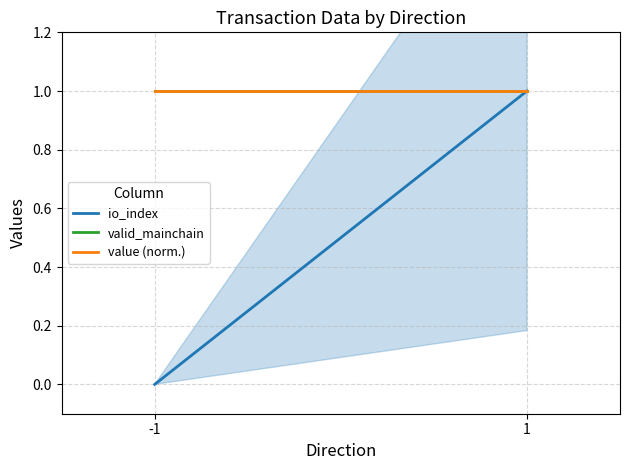

Count the number of data series in this chart.

3